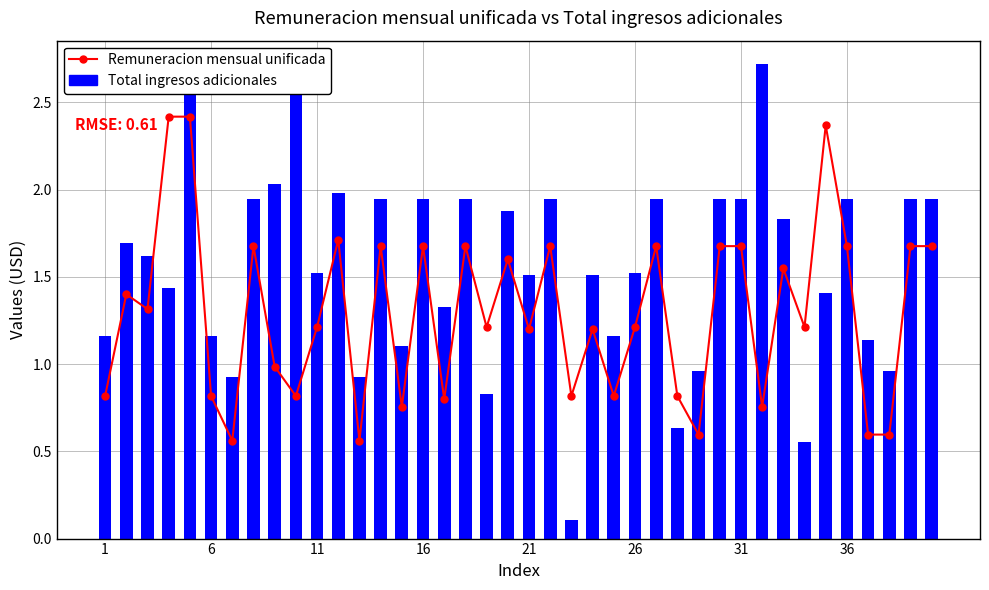

Are the bars horizontal?

No